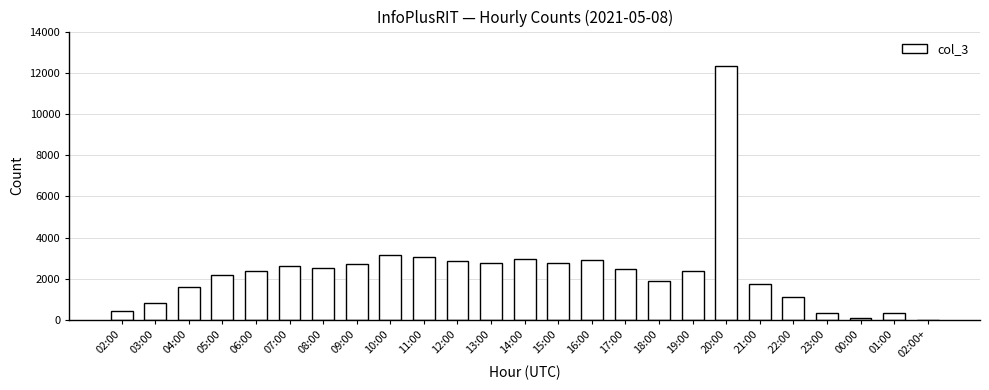

The chart shows a value of 86 at 00:00. True or false?

True